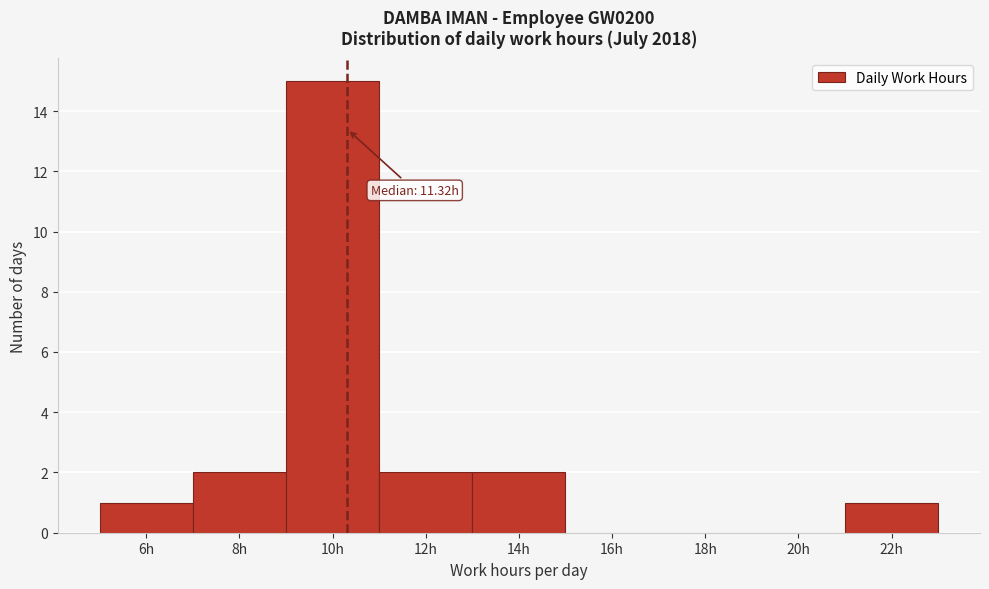

Reading right to left, transcribe all the data shown in this chart.

22h=1	20h=0	18h=0	16h=0	14h=2	12h=2	10h=15	8h=2	6h=1